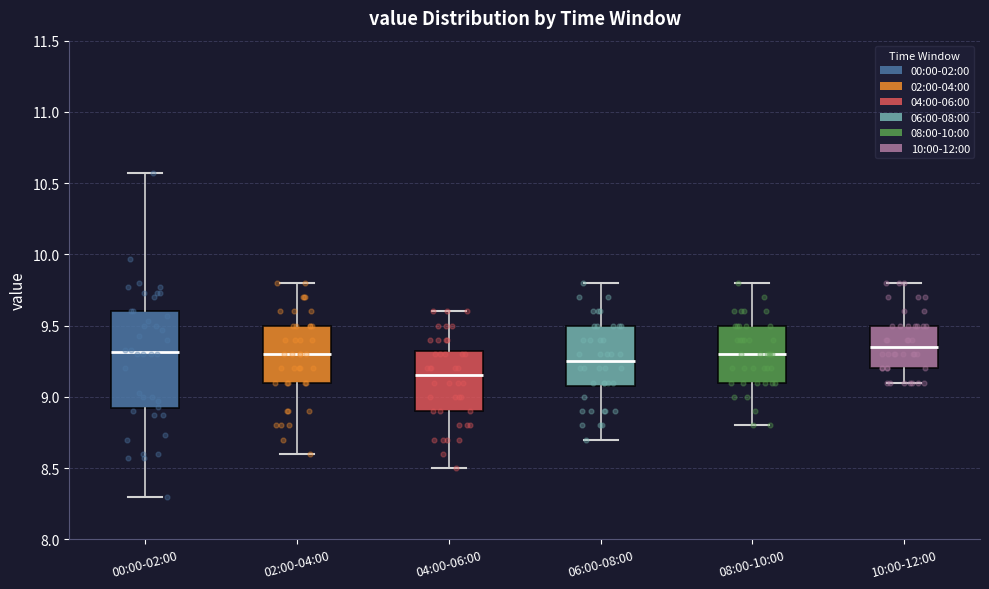

Reading left to right, transcribe this box plot: for each box, give where its median line is, the range the box spans, and where its two whiskers end, as read against the y-axis. The values are not printed on the chart, so give them approximately, as read against the axis.

00:00-02:00: median 9.30, box 8.90 to 9.60, whiskers 8.30 to 10.55
02:00-04:00: median 9.30, box 9.10 to 9.50, whiskers 8.60 to 9.80
04:00-06:00: median 9.15, box 8.90 to 9.35, whiskers 8.50 to 9.60
06:00-08:00: median 9.25, box 9.10 to 9.50, whiskers 8.70 to 9.80
08:00-10:00: median 9.30, box 9.10 to 9.50, whiskers 8.80 to 9.80
10:00-12:00: median 9.35, box 9.20 to 9.50, whiskers 9.10 to 9.80